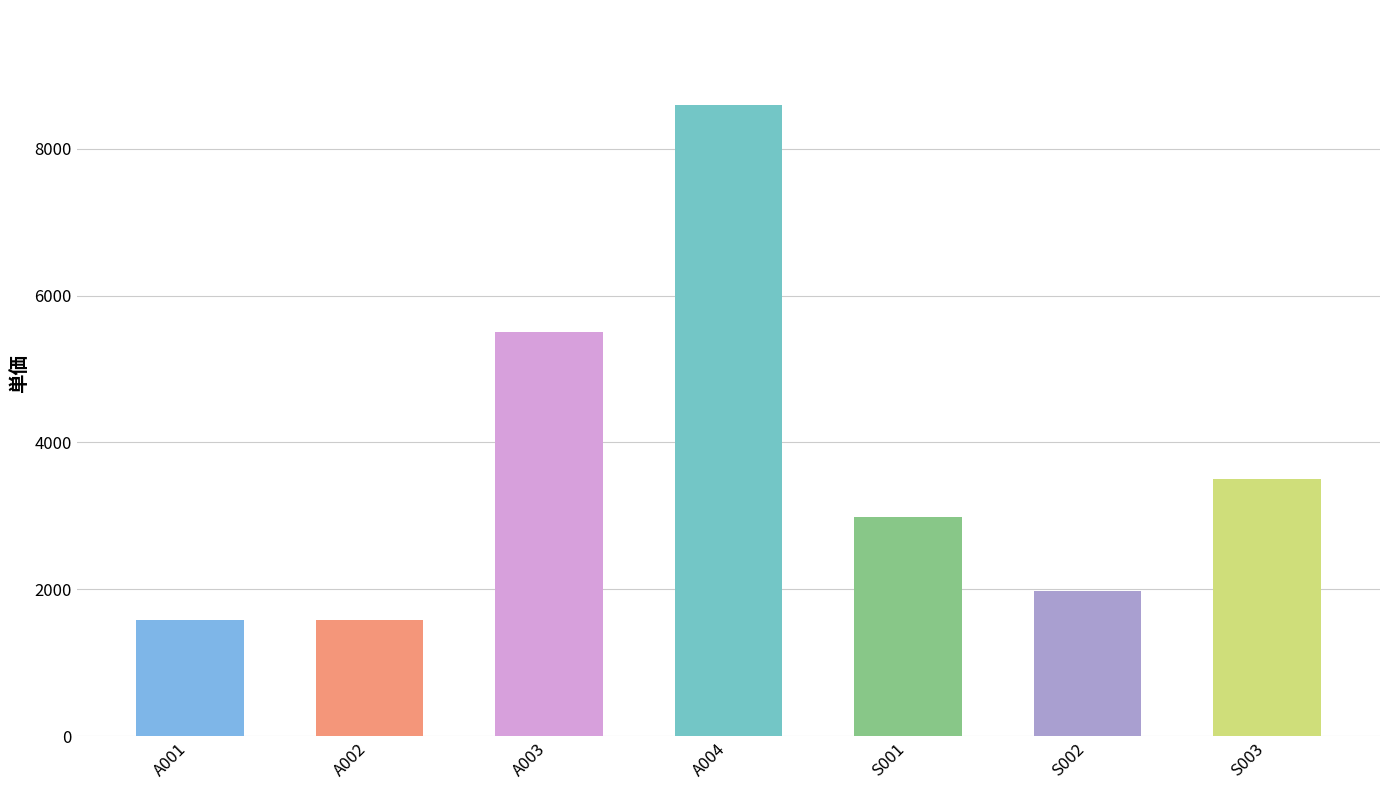

How many data points are less than 2980?

3